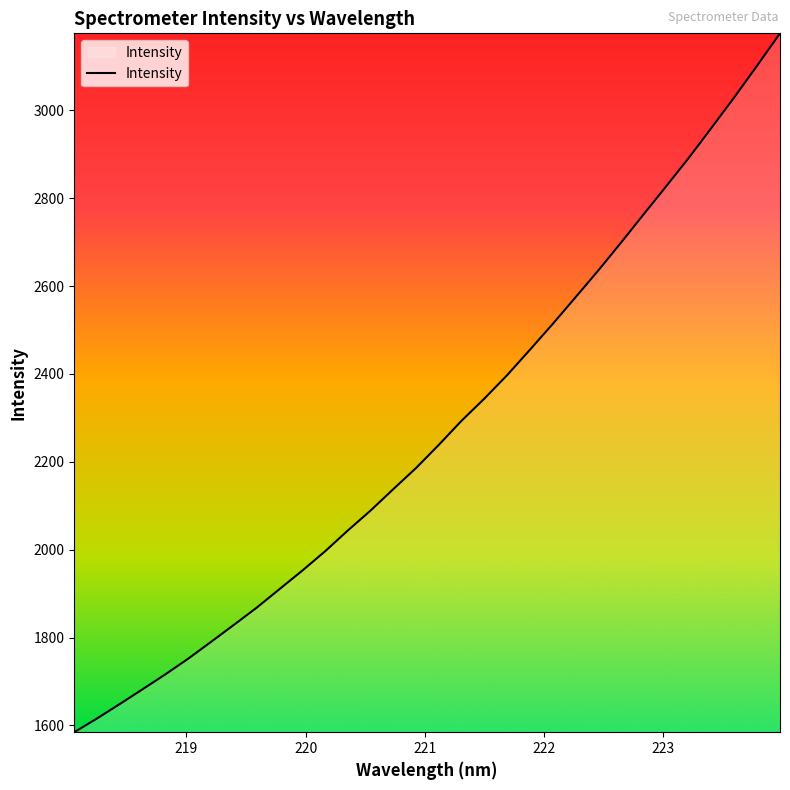

What is the greatest value displayed?

3175.2